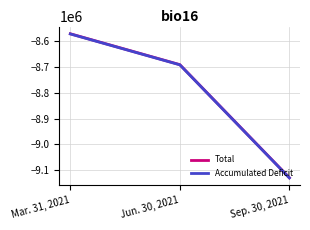

How many Accumulated Deficit values are between -9129727 and -8572256?

3